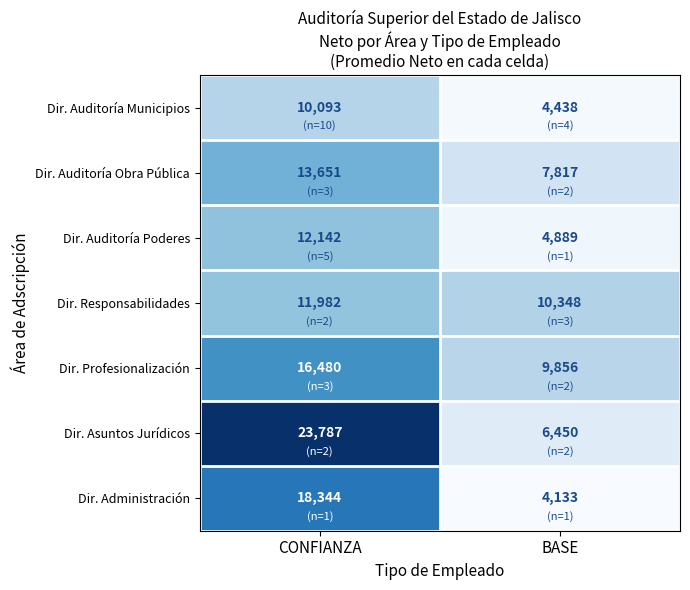

Which series has the widest spread of values?

Dir. Asuntos Jurídicos